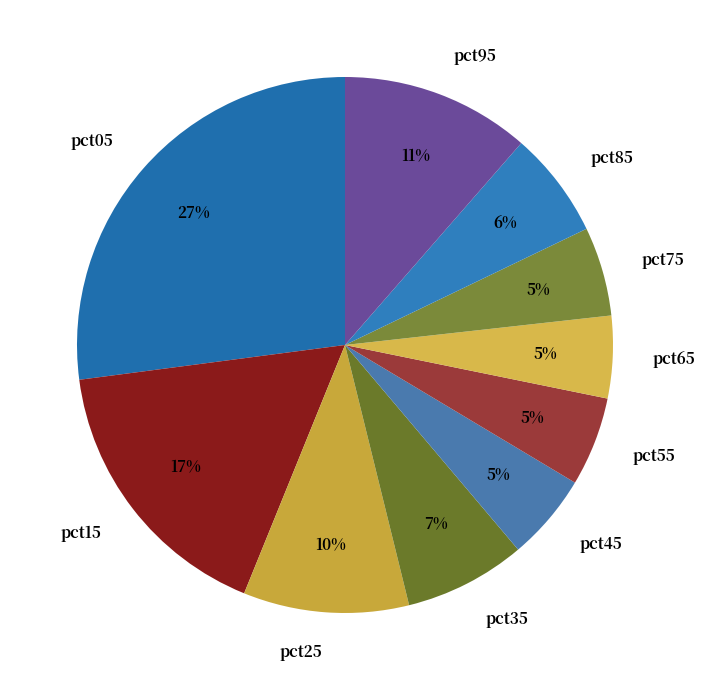

Count the number of slices in the pie.

10